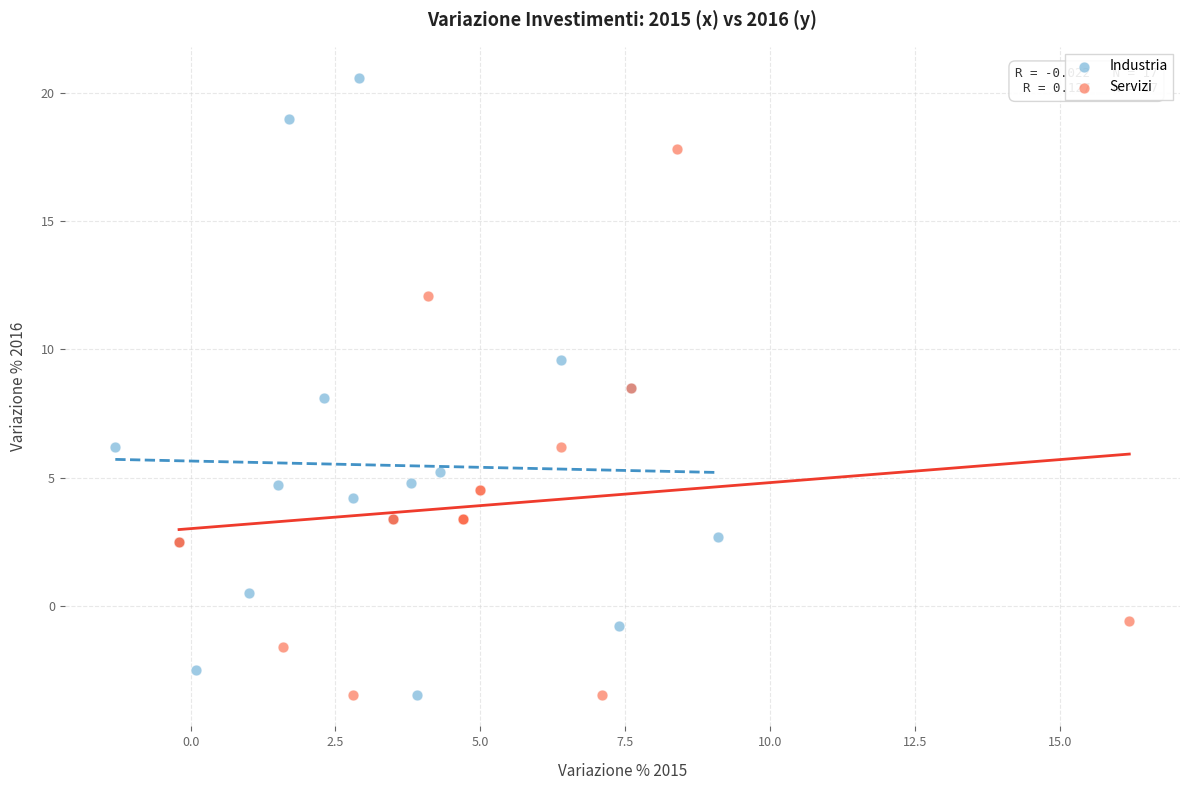

Which series reaches the maximum Y coordinate?

Industria